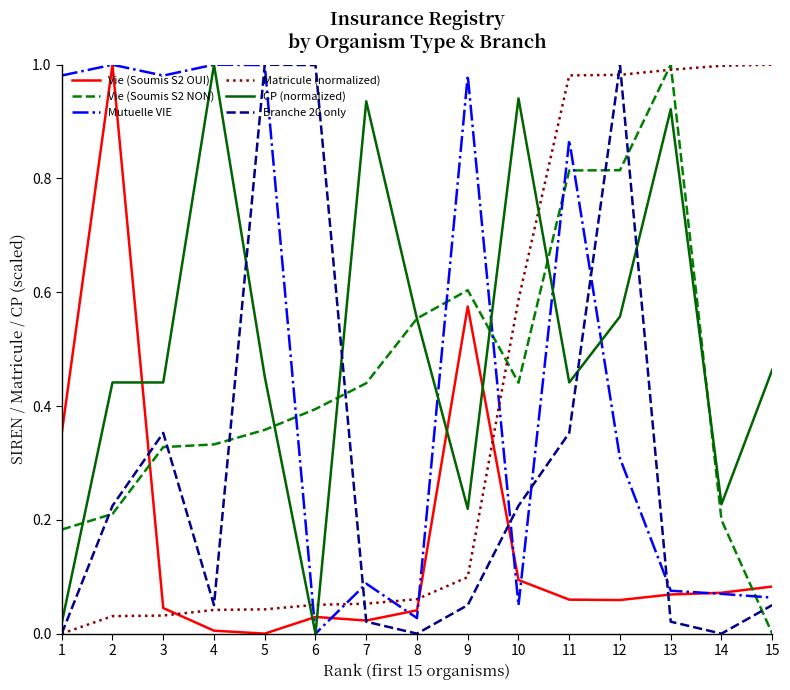

Is the value of Matricule (normalized) at 1 greater than the value of Vie (Soumis S2 OUI) at 13?

No